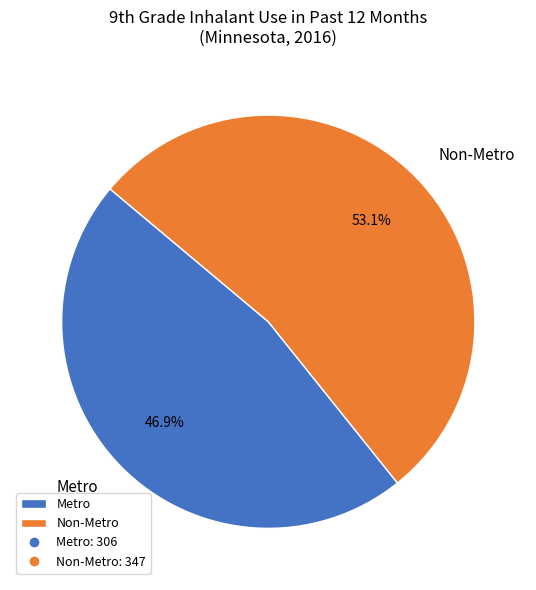

What is the smallest slice in the pie chart?

Metro